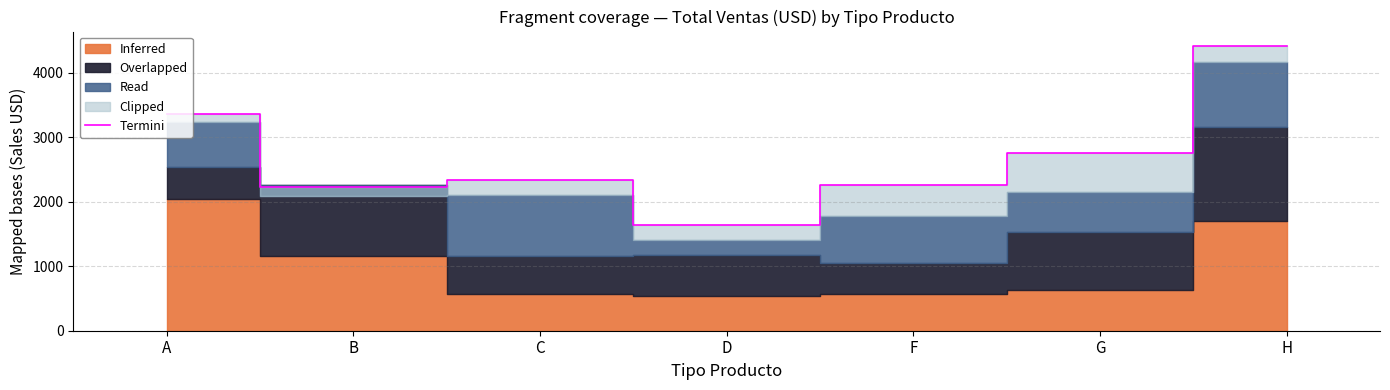

What is the average value?

2713